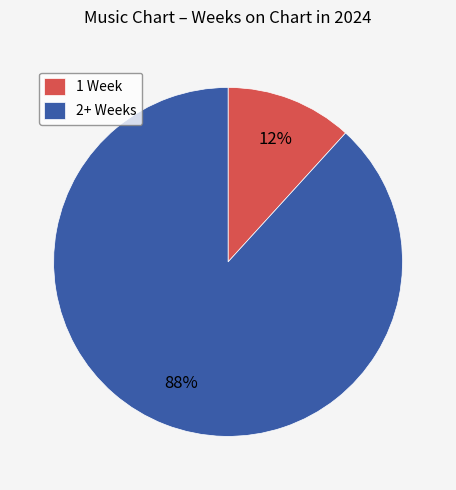

What is the majority slice?

2+ Weeks